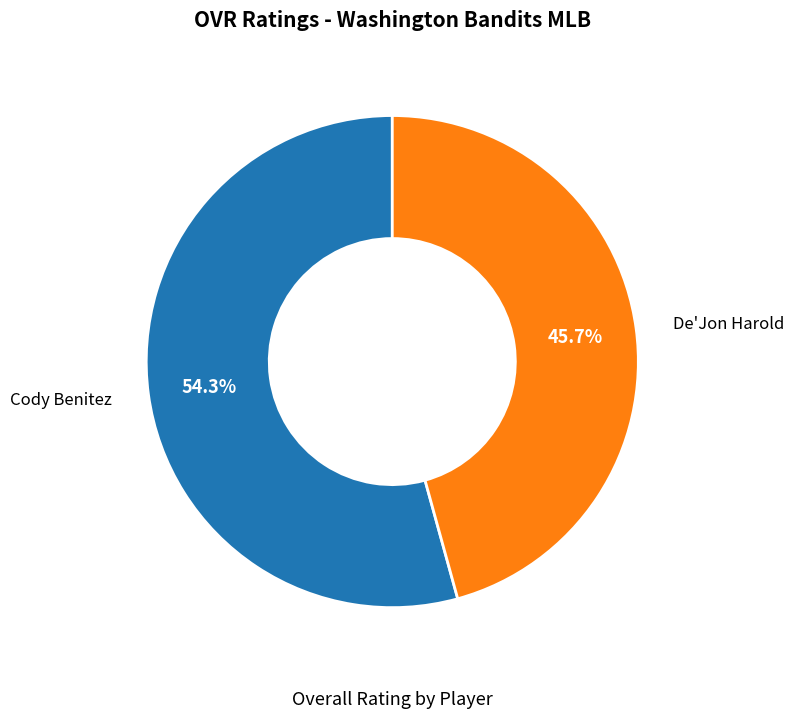

Is there any slice that represents more than half of the pie?

Yes